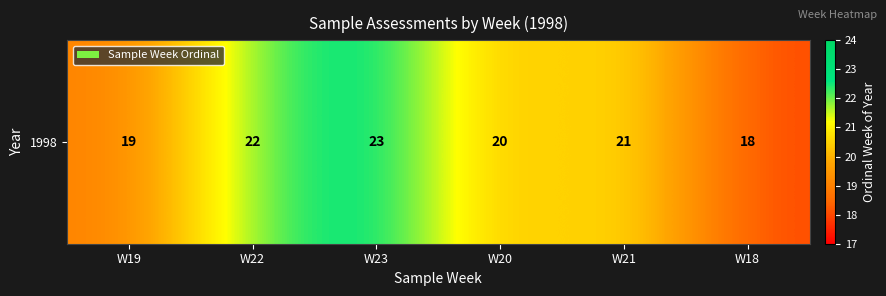

Which category has the lowest value across all series?

W18